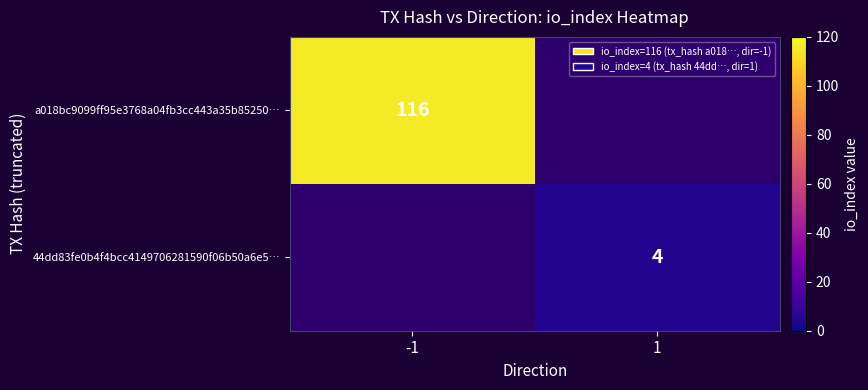

The 44dd83fe0b4f4bcc4149706281590f06b50a6e5… series shows 4 at 1. True or false?

True